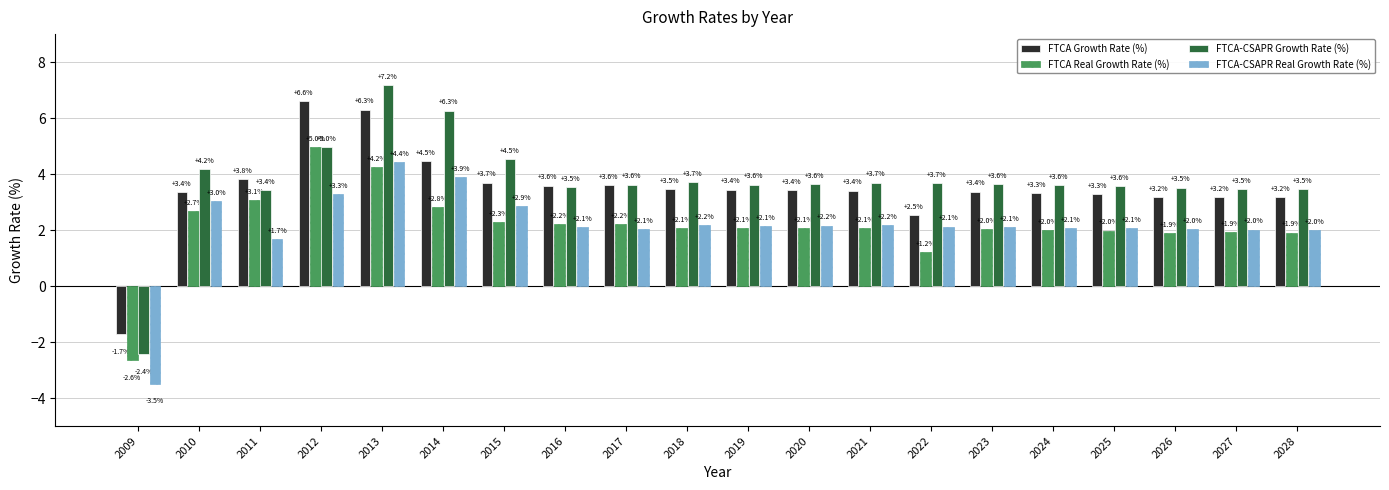

What is the approximate value of FTCA-CSAPR Growth Rate (%) at 2010?

4.2